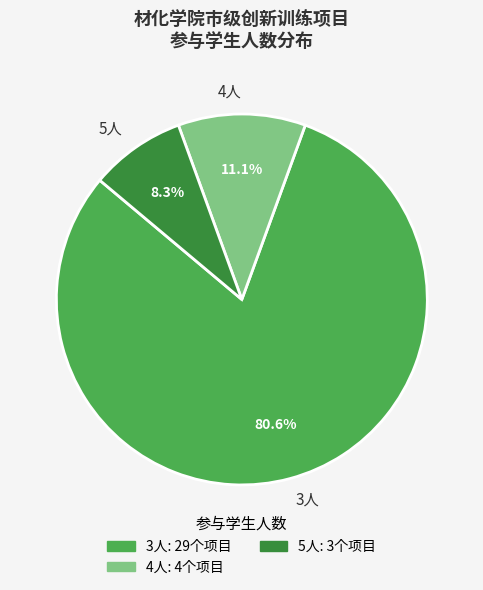

Between 5人 and 3人, which is larger?

3人